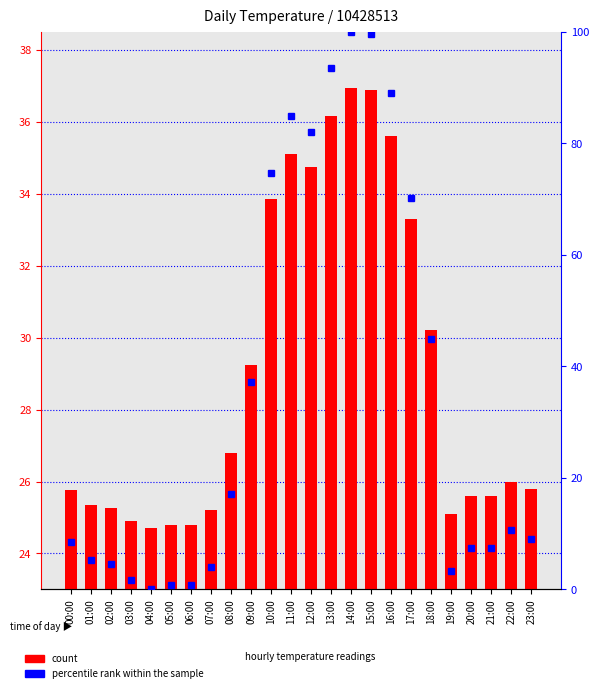

How many categories are shown in the chart?

24